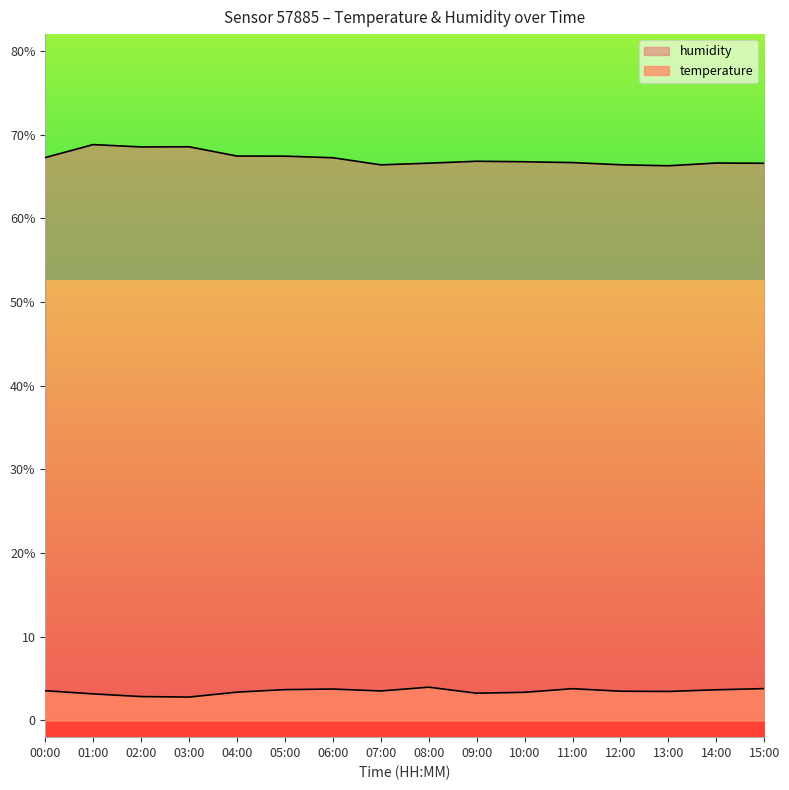

Reading left to right, extract all data points from this chart.

temperature: 00:00=3.5	01:00=3.2	02:00=2.9	03:00=2.8	04:00=3.4	05:00=3.7	06:00=3.8	07:00=3.5	08:00=4.0	09:00=3.2	10:00=3.4	11:00=3.8	12:00=3.5	13:00=3.5	14:00=3.7	15:00=3.8
humidity: 00:00=67.2	01:00=68.8	02:00=68.5	03:00=68.5	04:00=67.4	05:00=67.4	06:00=67.2	07:00=66.4	08:00=66.6	09:00=66.8	10:00=66.8	11:00=66.7	12:00=66.4	13:00=66.3	14:00=66.6	15:00=66.6